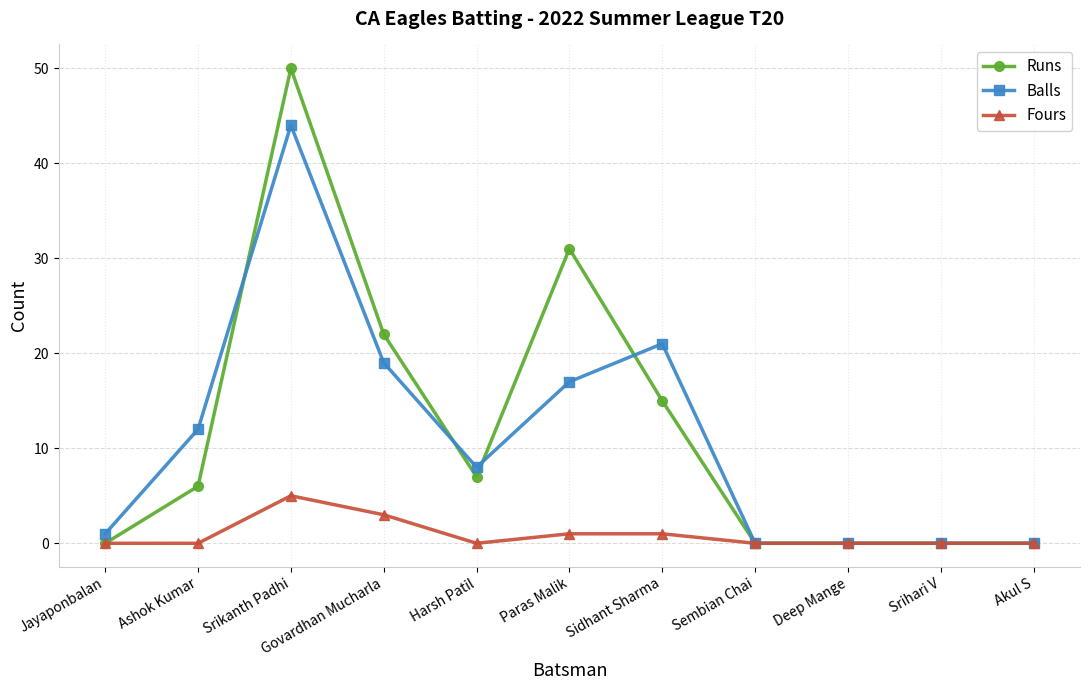

At which label does Balls reach its peak?

Srikanth Padhi